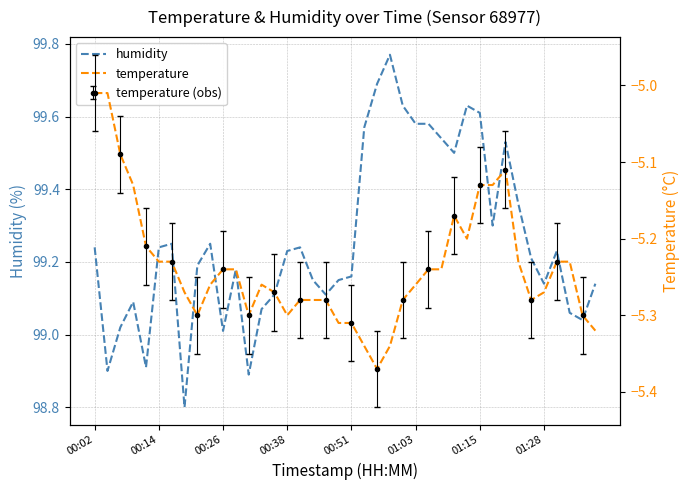

True or false: temperature and humidity cross at least once.

False